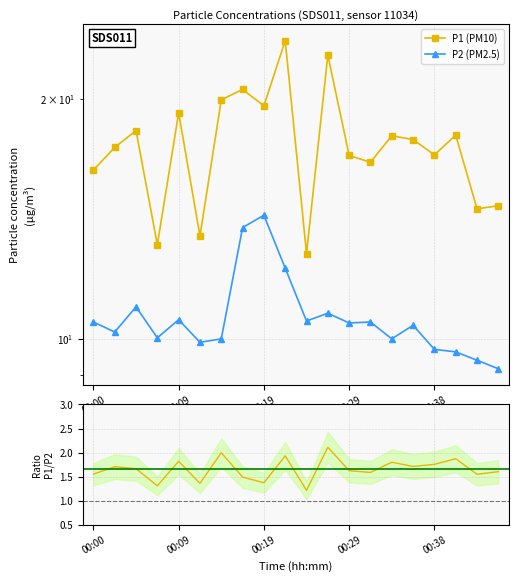

What is the difference between the maximum and minimum values in the P1/P2 ratio series?

0.9